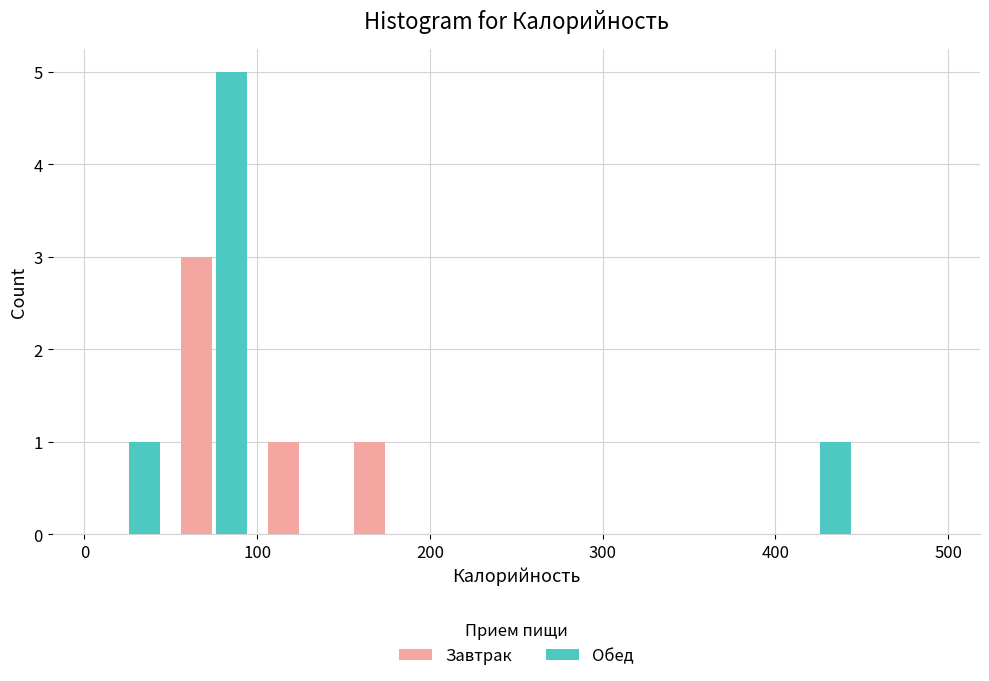

In the Завтрак series, which range on the x-axis has the tallest bar?

50 to 100